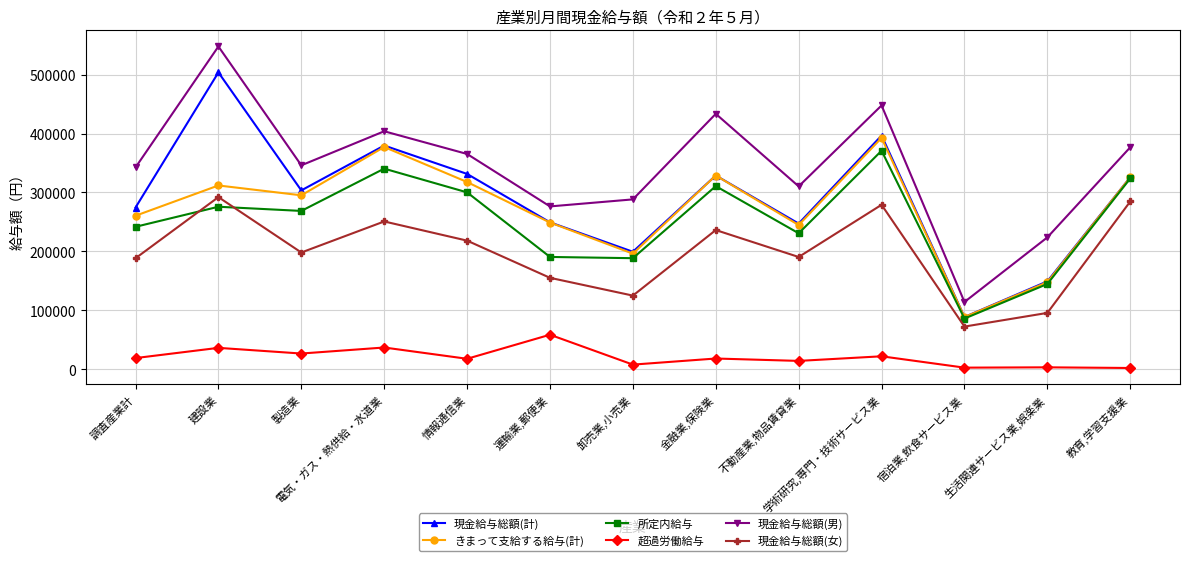

What is the spread (max minus min) of values at 金融業,保険業?

415366